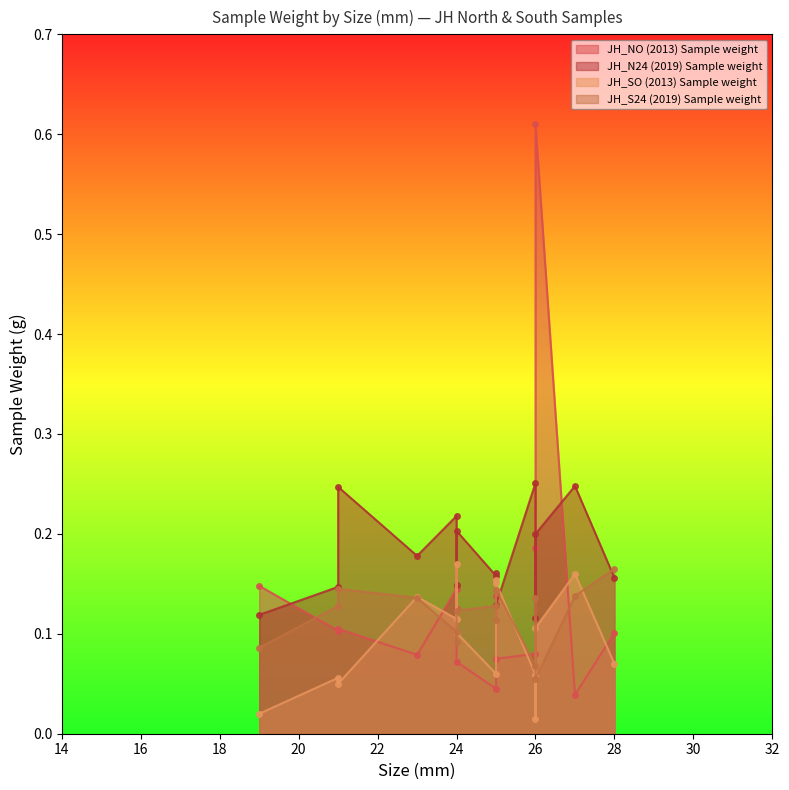

At how many categories does at least one series exceed 0?

15